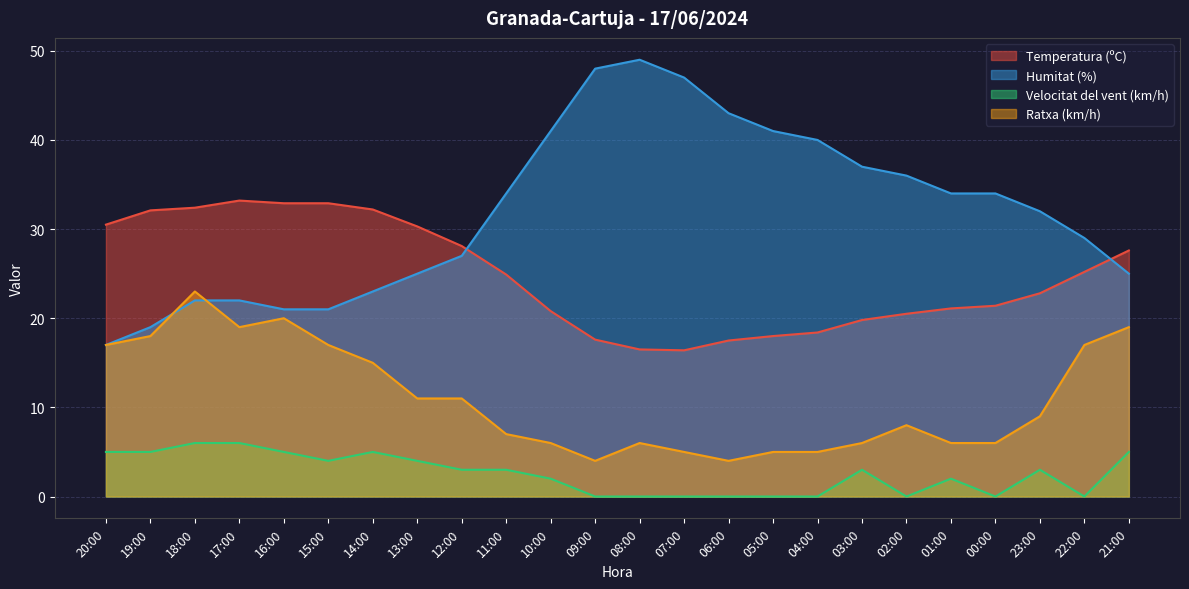

What is the value of the Humitat (%) point at the 6th from the left?

21.0